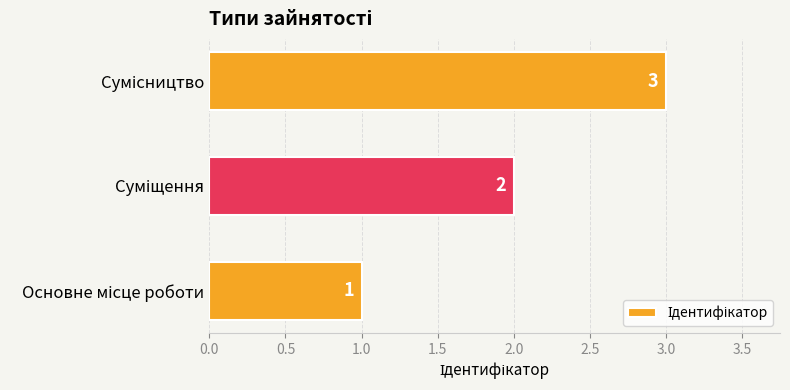

What is the maximum value shown in the chart?

3